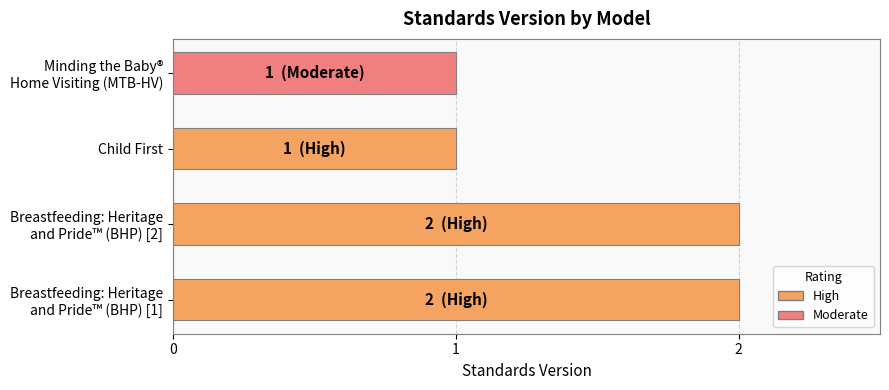

What is the minimum value shown in the chart?

1